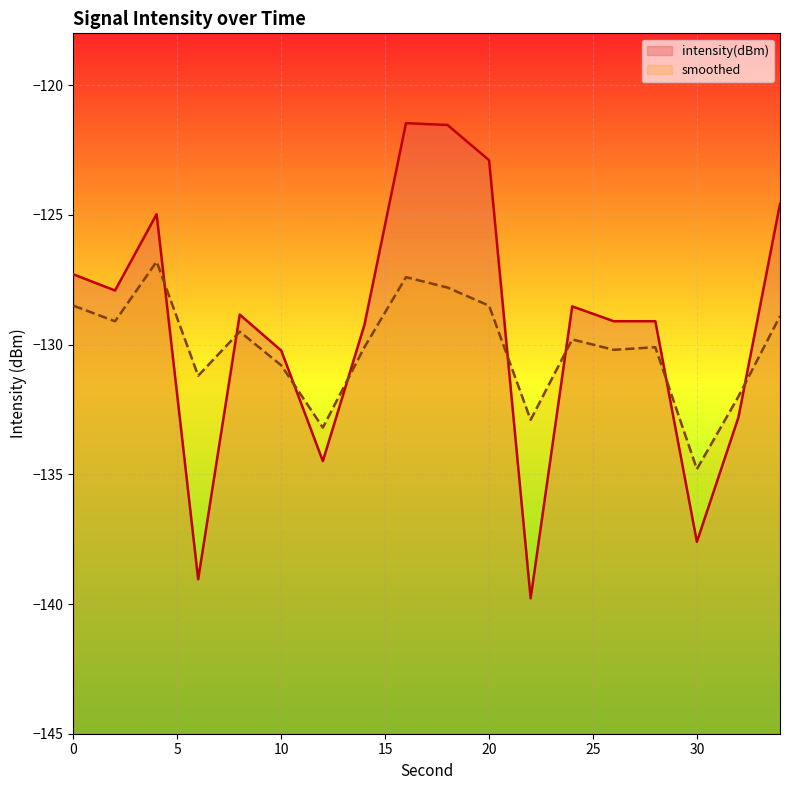

Reading left to right, extract all data points from this chart.

intensity(dBm): -127.3	-127.9	-125.0	-139.0	-128.8	-130.2	-134.5	-129.2	-121.5	-121.5	-122.9	-139.8	-128.5	-129.1	-129.1	-137.6	-132.8	-124.6
smoothed: -128.5	-129.1	-126.8	-131.2	-129.5	-130.8	-133.2	-130.1	-127.4	-127.8	-128.5	-132.9	-129.8	-130.2	-130.1	-134.8	-132.0	-128.9